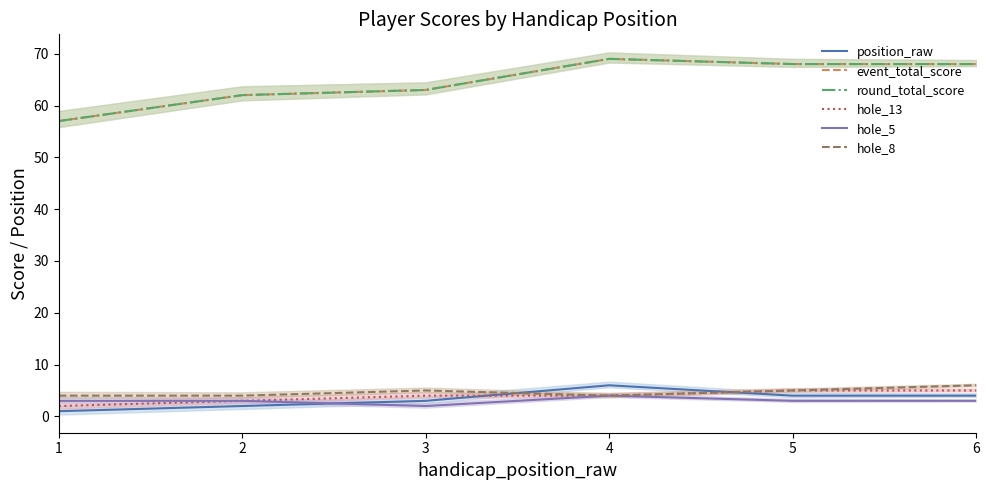

Which series has the widest spread of values?

event_total_score